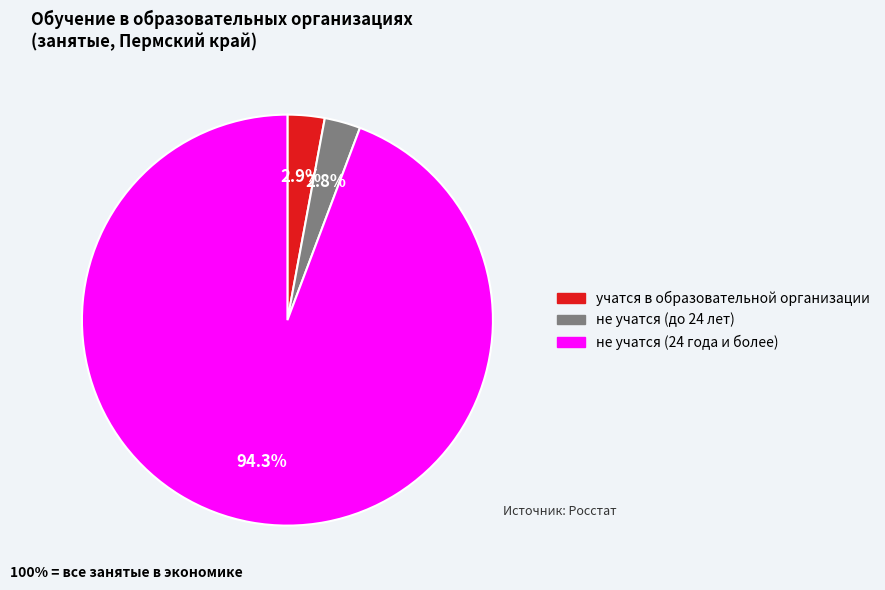

To the nearest percent, what portion does учатся в образовательной организации represent?

3%